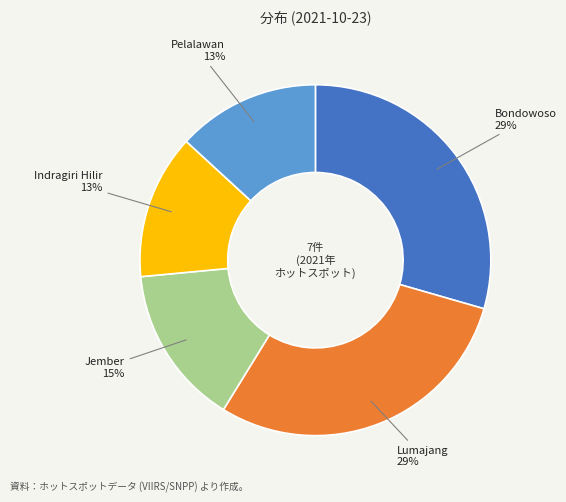

Is there a majority slice in this chart?

No